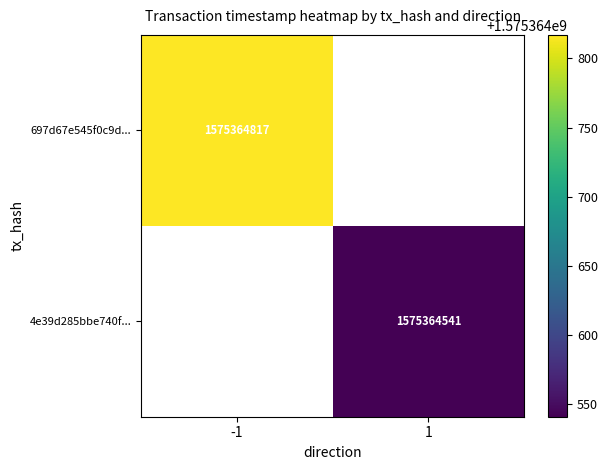

Reading left to right, list all the values displayed in this chart.

697d67e545f0c9d08948c8ec441e100d14897d4: direction=-1	time_stamp=1575364817
4e39d285bbe740fe66203e00e724db7277f5cc4: direction=1	time_stamp=1575364541